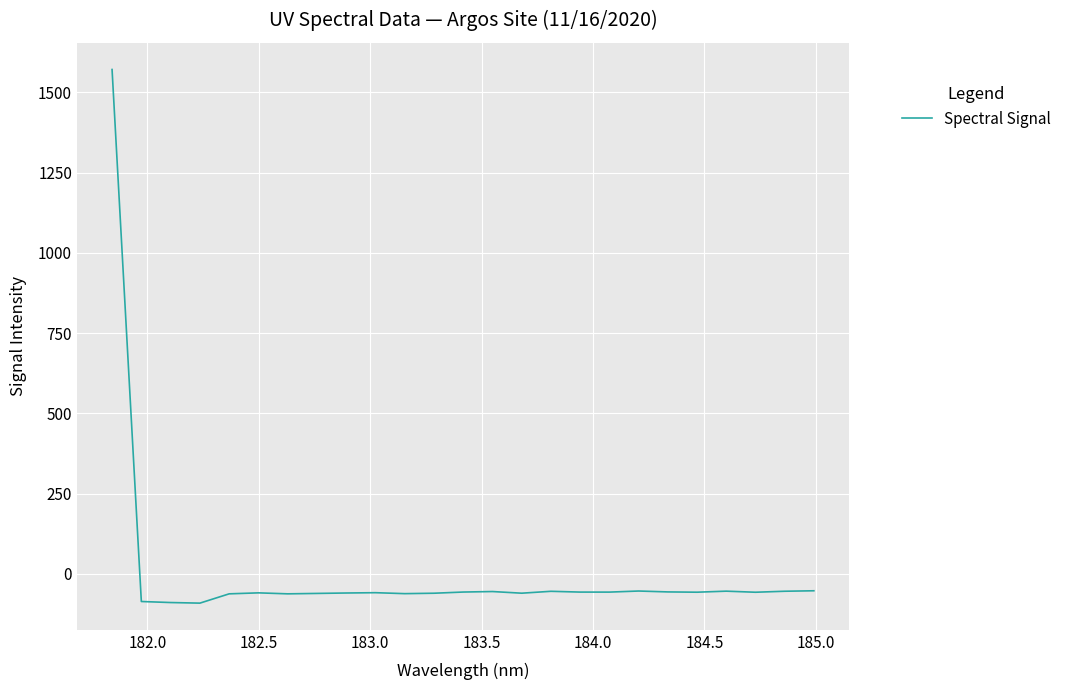

What is the smallest value displayed?

-91.5